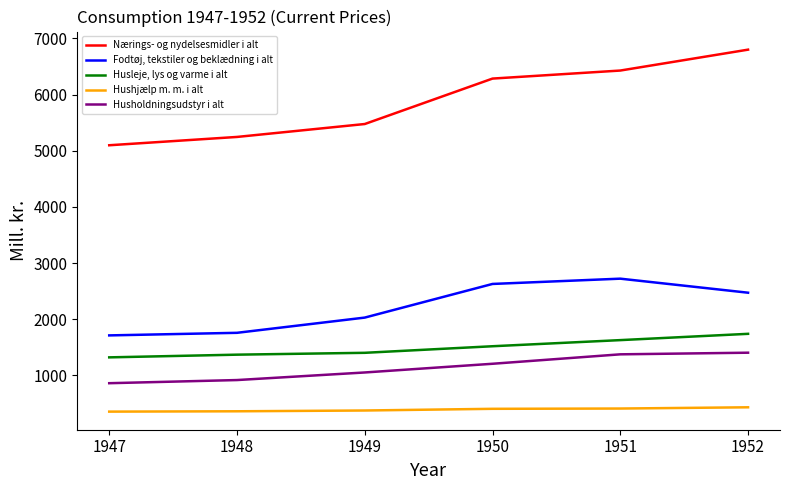

Which series has the widest spread of values?

Nærings- og nydelsesmidler i alt